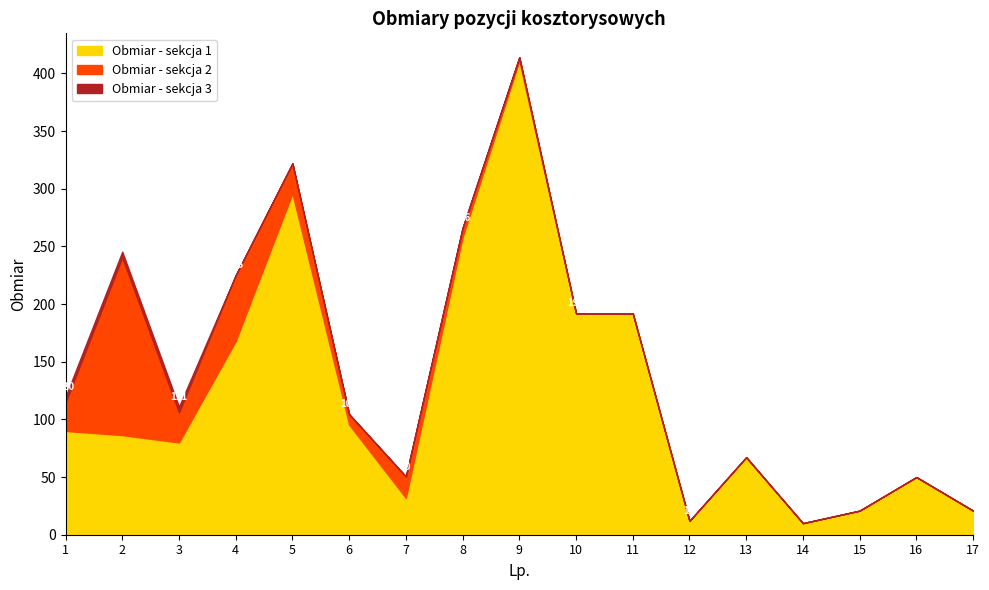

What is the maximum value shown in the chart?

411.0